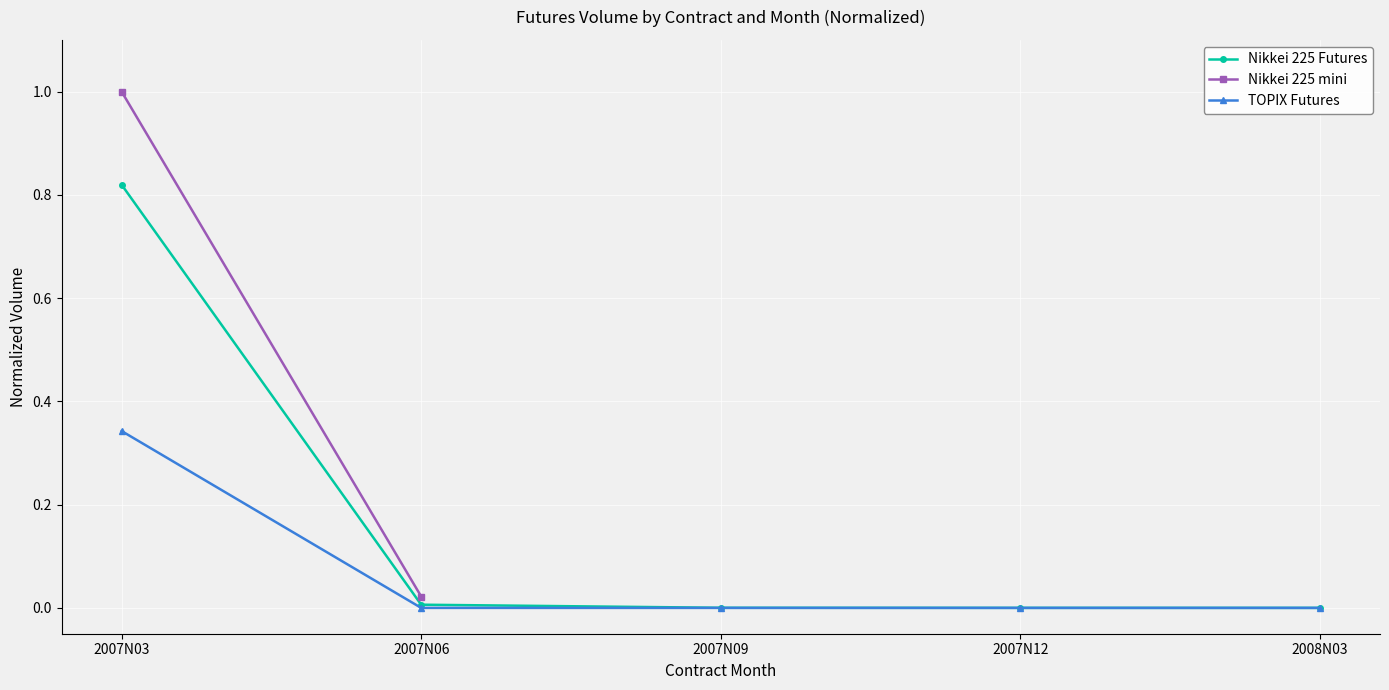

What is the sum of the Nikkei 225 Futures values at 2007N06 and 2007N03?

0.8